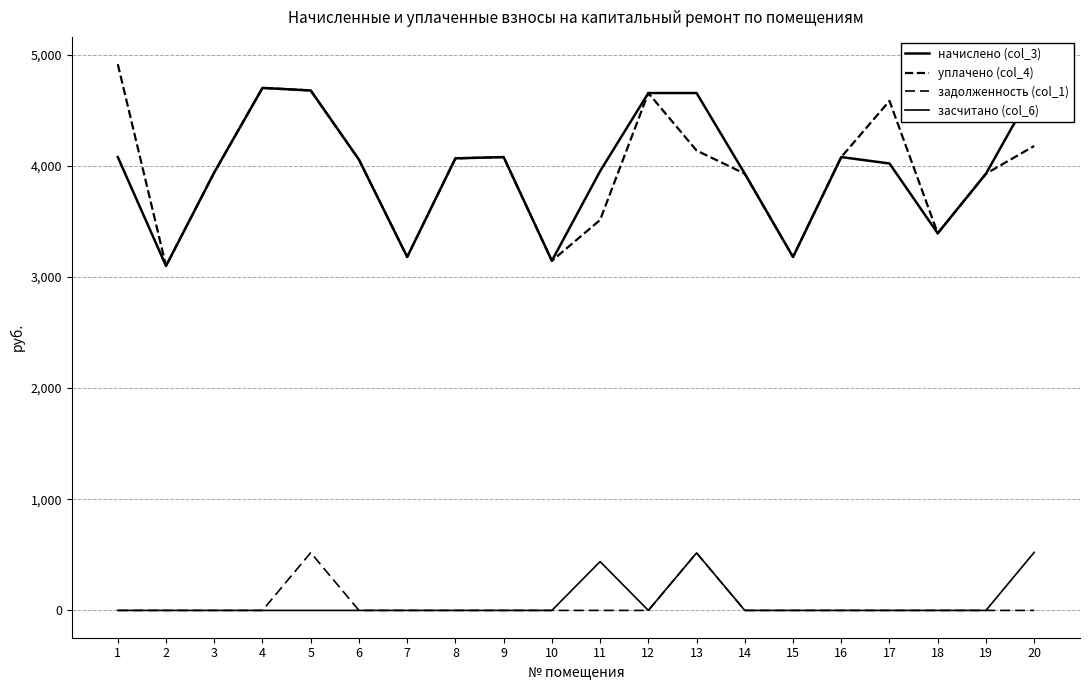

How many lines are shown in the chart?

4